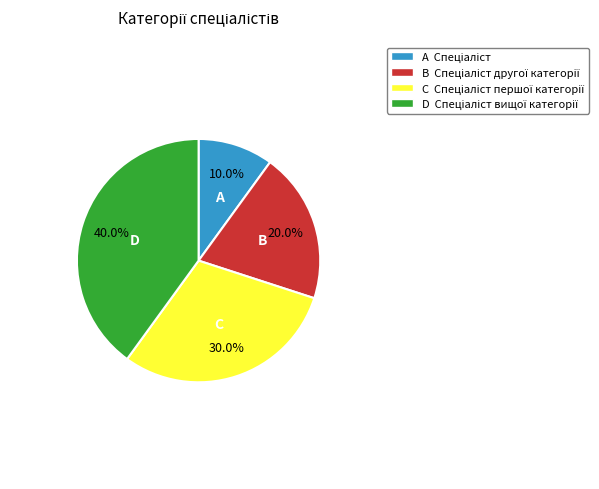

What is the smallest slice in the pie chart?

A